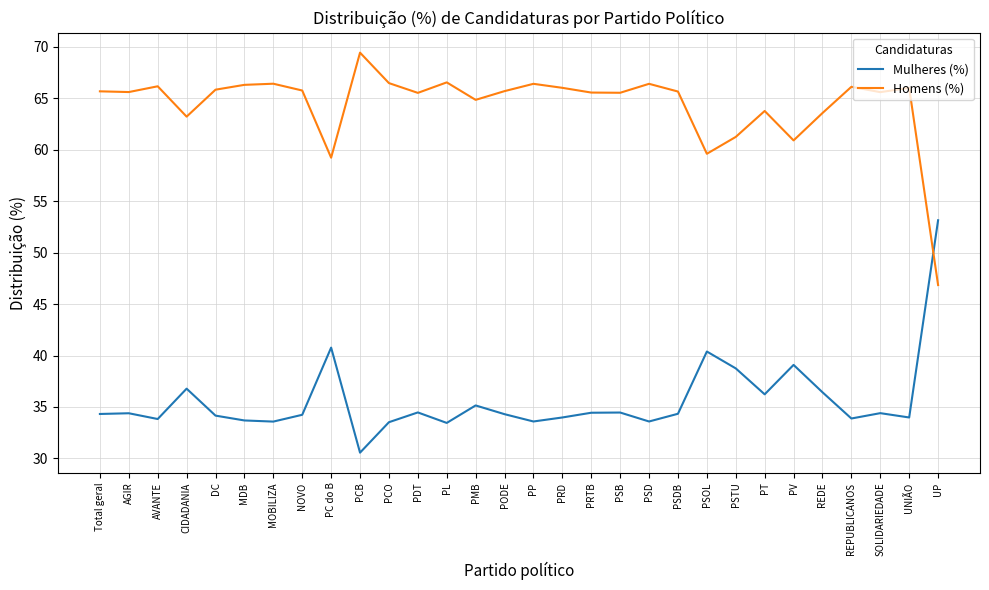

How many lines are shown in the chart?

2